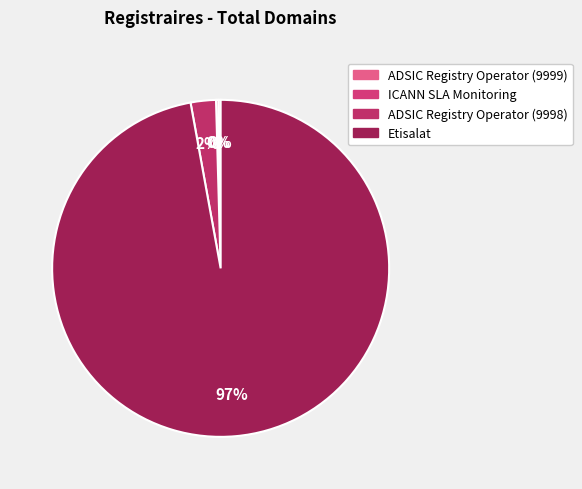

How many slices are in this pie chart?

4